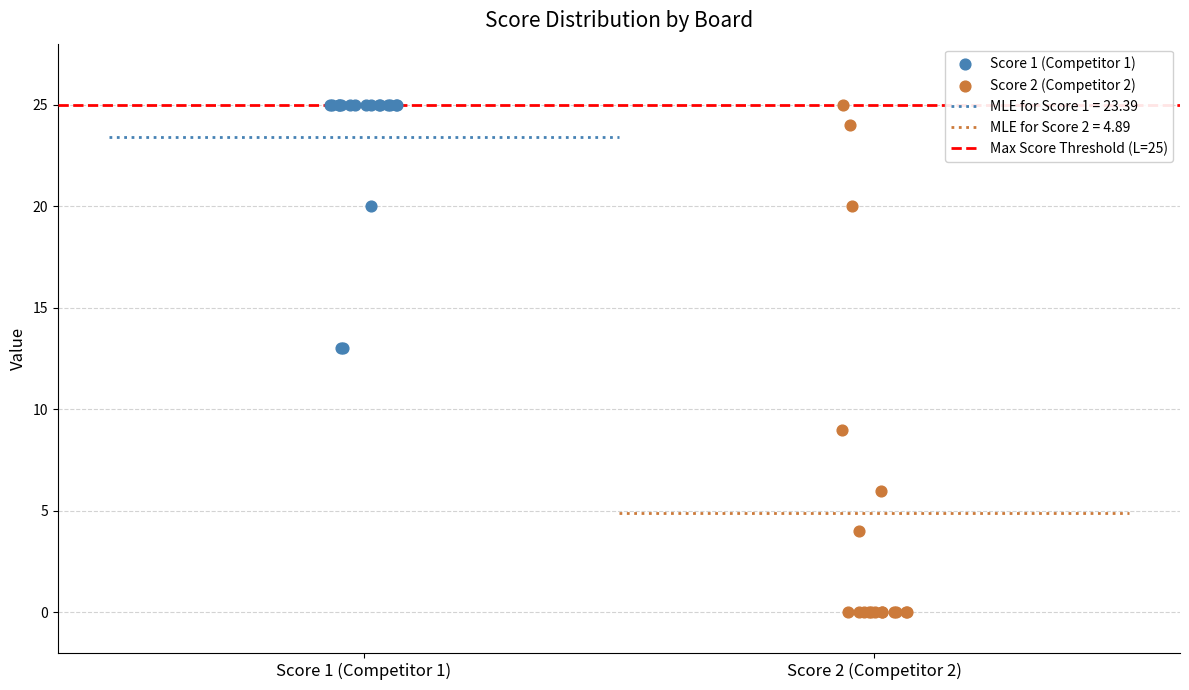

Which series reaches the minimum Y coordinate?

Score 2 (Competitor 2)